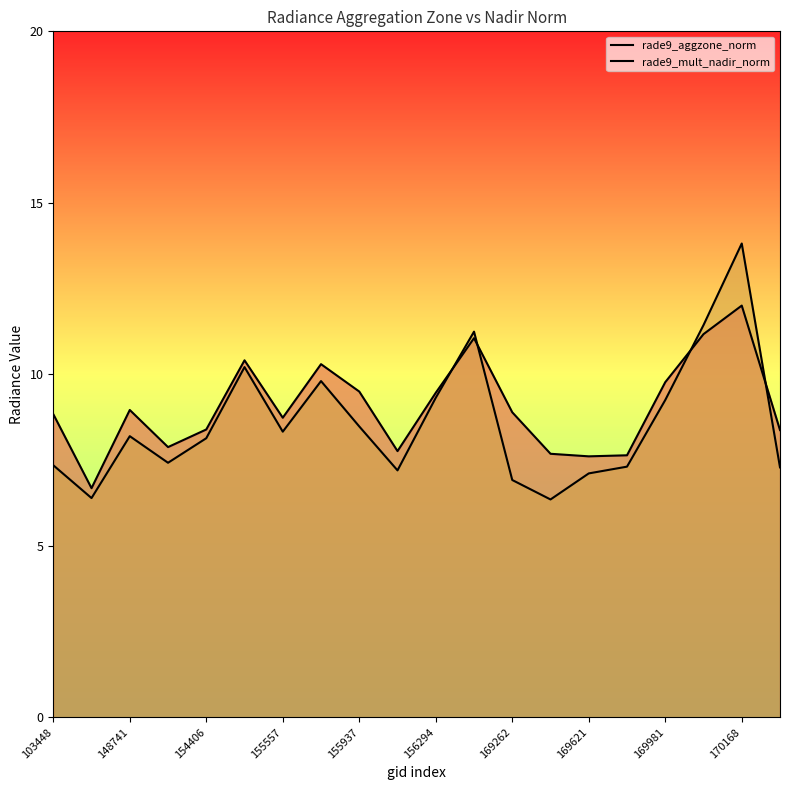

Reading left to right, transcribe all the data shown in this chart.

rade9_aggzone_norm: 8.8	6.7	9.0	7.9	8.4	10.4	8.7	10.3	9.5	7.8	9.5	11.1	8.9	7.7	7.6	7.6	9.8	11.2	12.0	8.4
rade9_mult_nadir_norm: 7.3	6.4	8.2	7.4	8.1	10.2	8.3	9.8	8.5	7.2	9.3	11.2	6.9	6.3	7.1	7.3	9.2	11.4	13.8	7.3